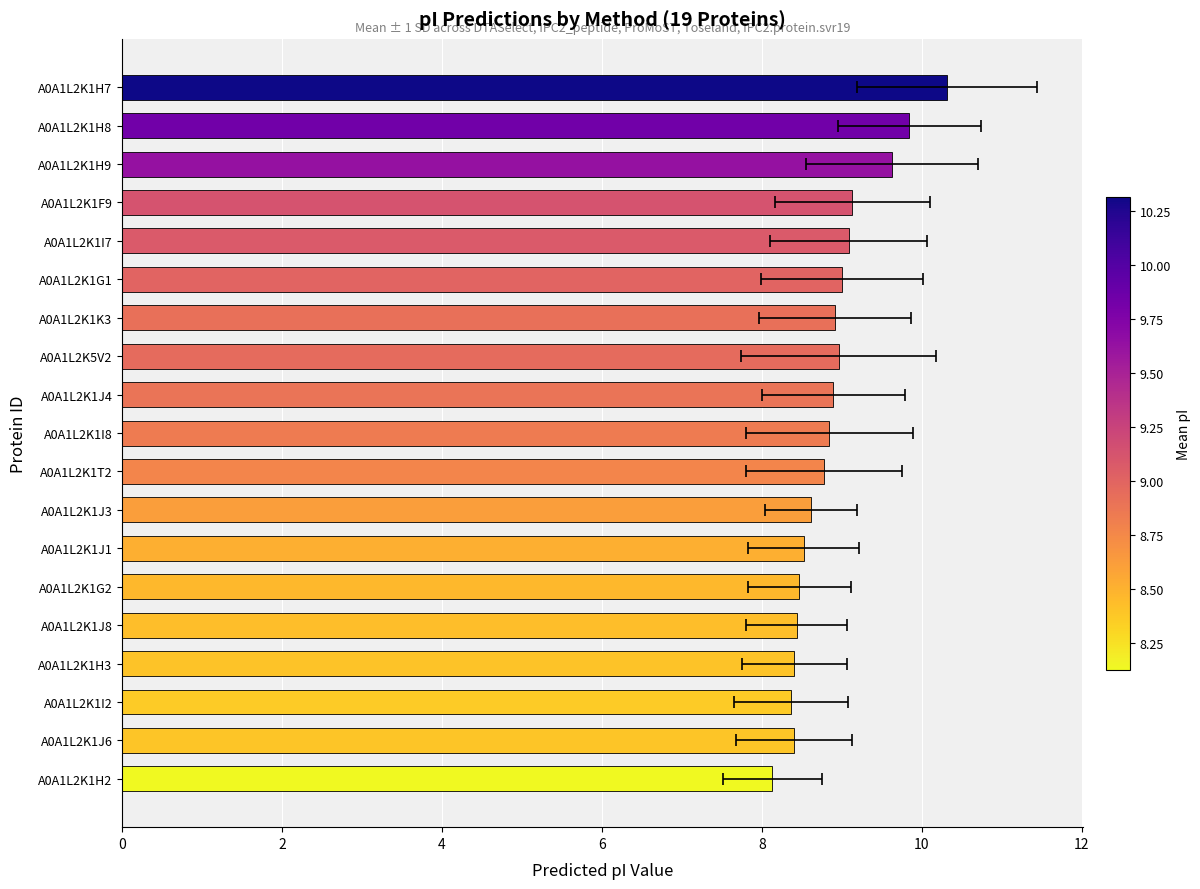

What is the difference between the maximum and minimum values?

2.2